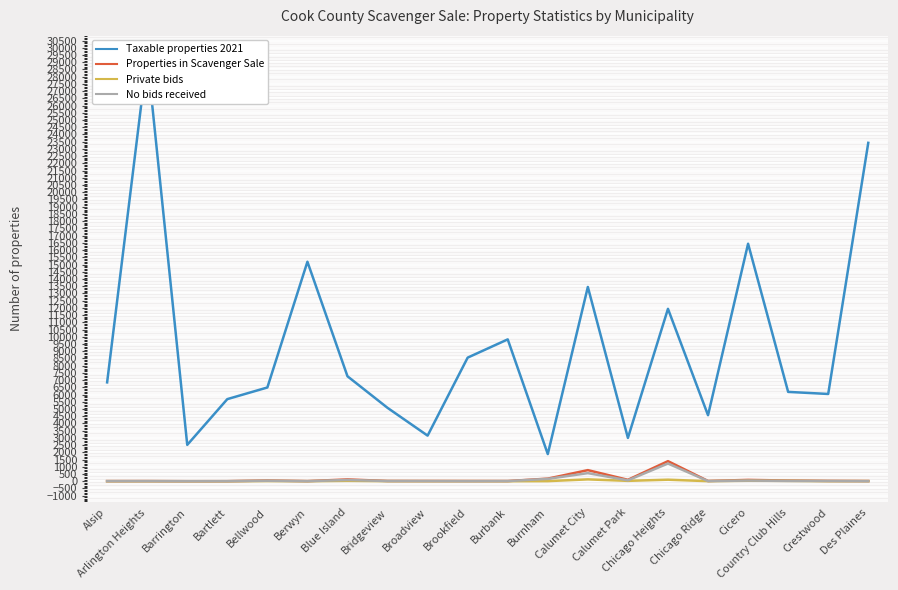

True or false: Private bids has more than 0 interior local peaks.

True